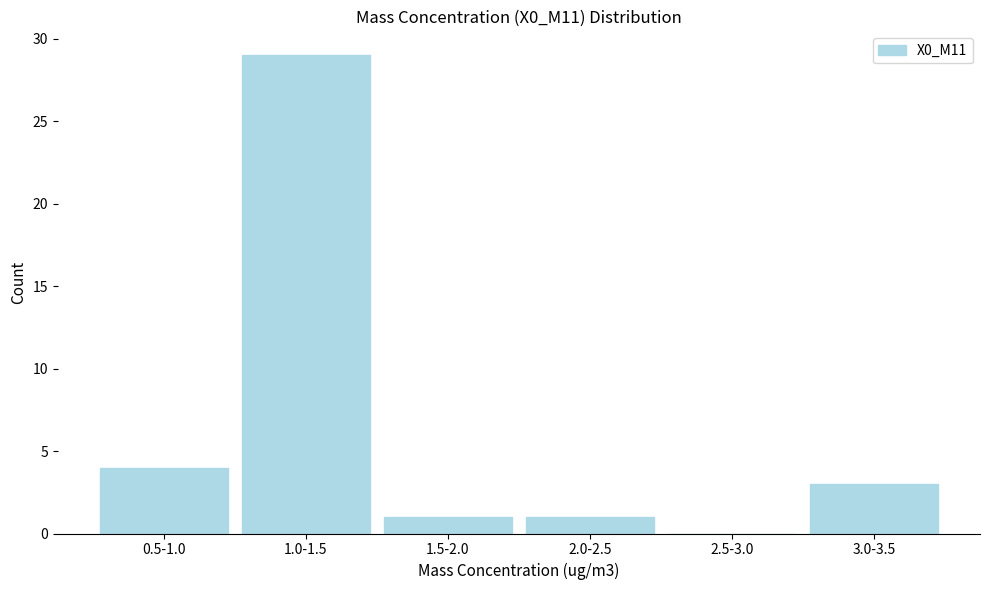

Reading left to right, list all the values displayed in this chart.

0.5-1.0=4	1.0-1.5=29	1.5-2.0=1	2.0-2.5=1	2.5-3.0=0	3.0-3.5=3